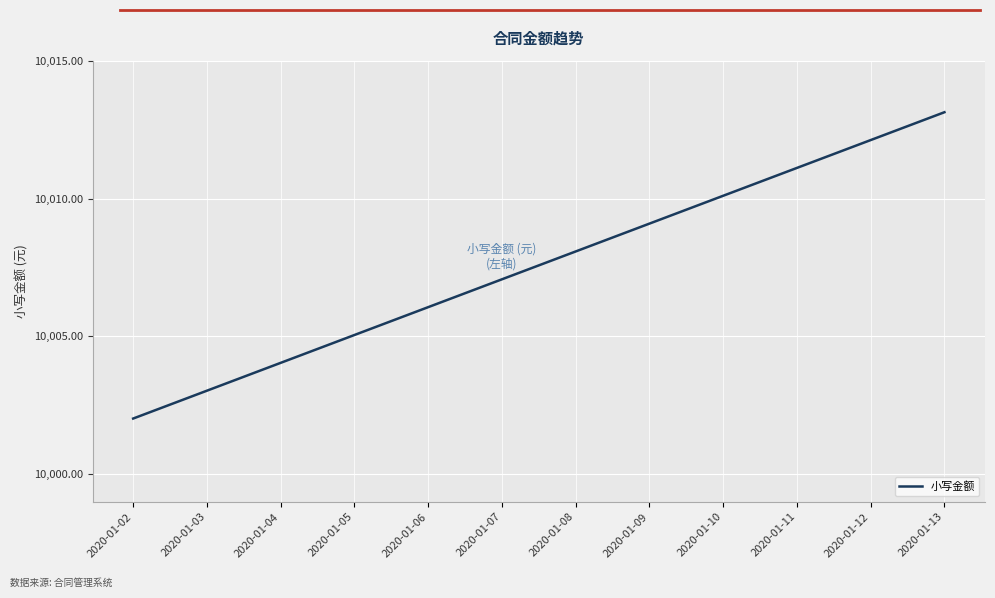

Rank the categories by value from lowest to highest.

2020-01-02, 2020-01-03, 2020-01-04, 2020-01-05, 2020-01-06, 2020-01-07, 2020-01-08, 2020-01-09, 2020-01-10, 2020-01-11, 2020-01-12, 2020-01-13